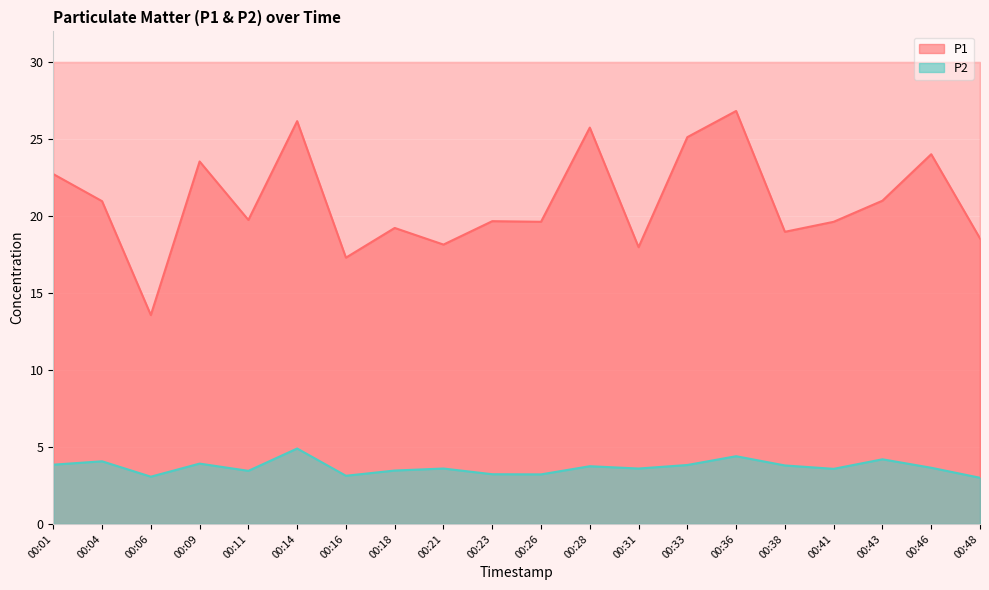

How many data points in P1 are less than 19?

6